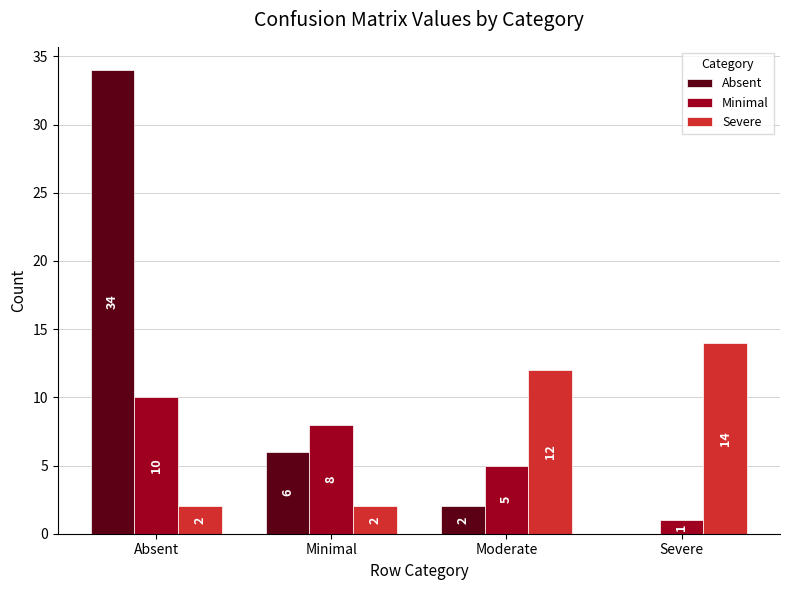

Between Absent and Moderate, which series saw the biggest shift?

Absent